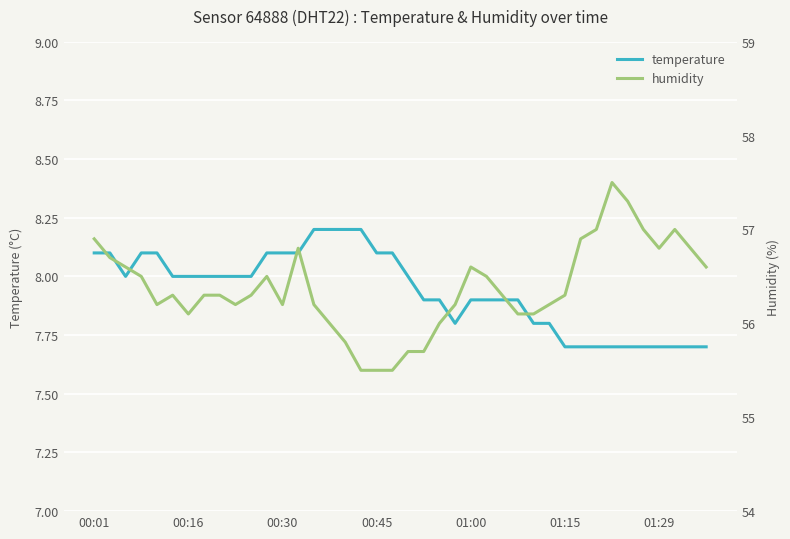

What is the difference between the temperature values at 20 and 33?

0.3